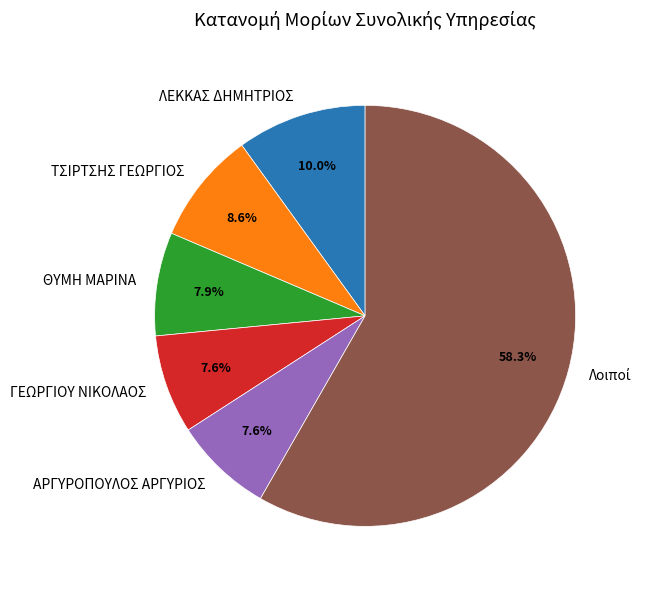

Approximately how many times larger is the value at ΑΡΓΥΡΟΠΟΥΛΟΣ ΑΡΓΥΡΙΟΣ compared to ΛΕΚΚΑΣ ΔΗΜΗΤΡΙΟΣ?

0.8